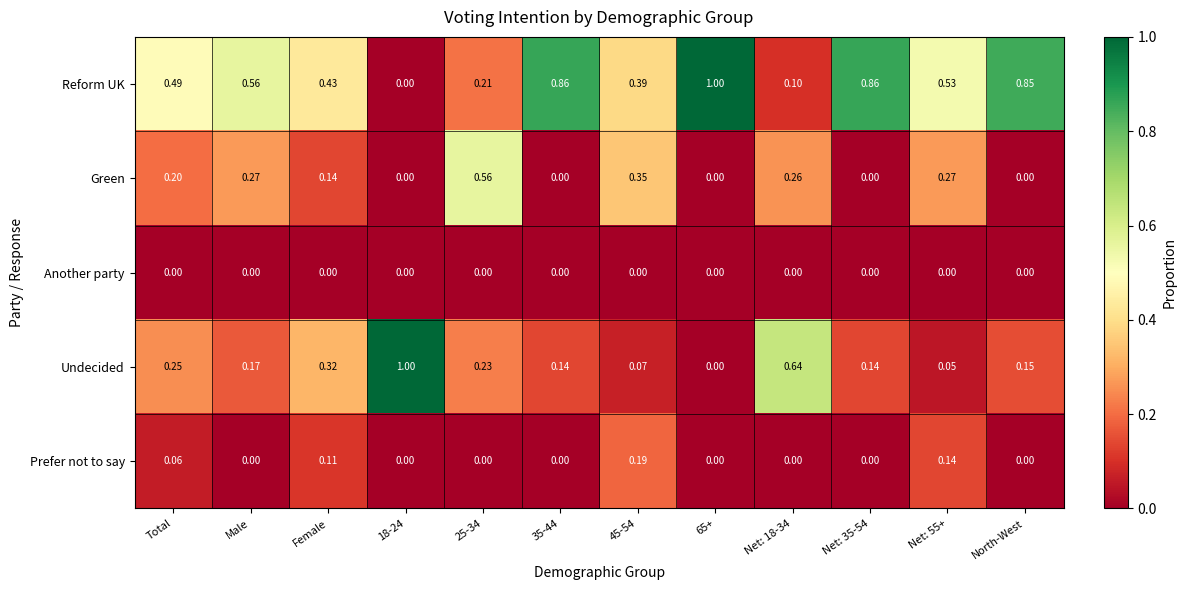

Which series has the largest total across all categories?

Reform UK